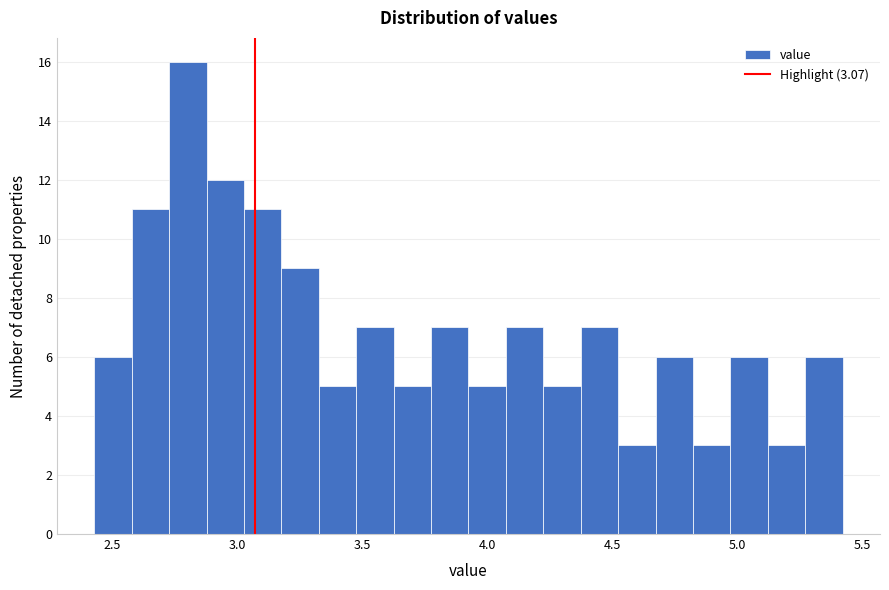

Read against the x-axis, roughly where is the centre of the tallest bar?

2.80